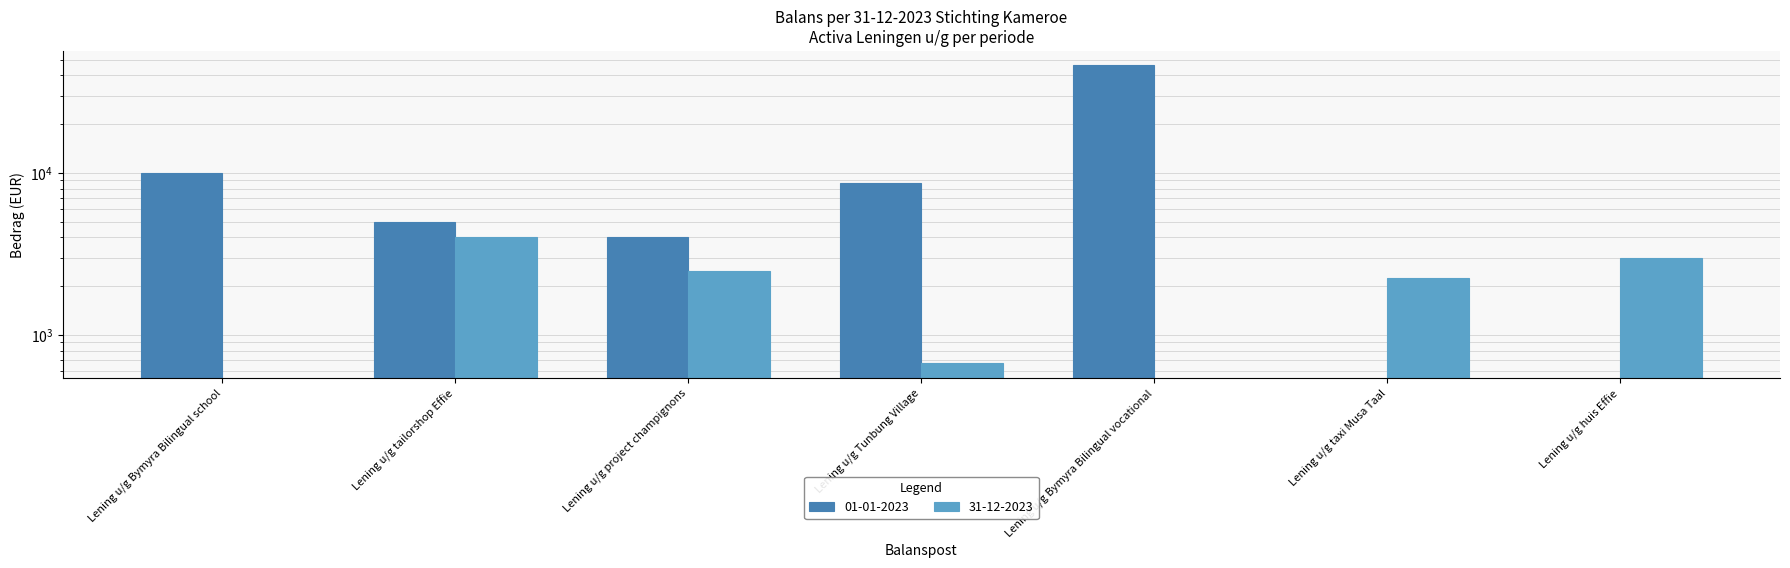

Which has a higher value, Lening u/g tailorshop Effie or Lening u/g Bymyra Bilingual school?

Lening u/g Bymyra Bilingual school